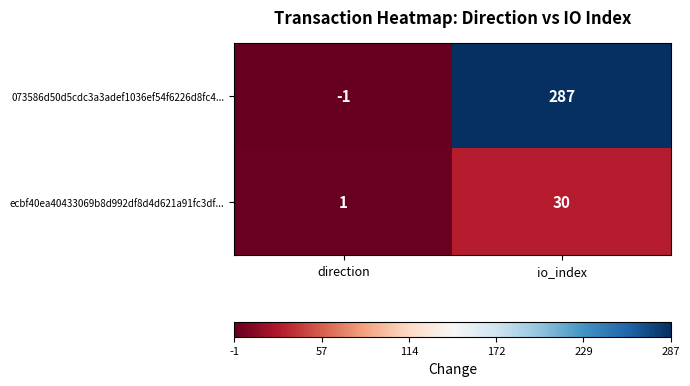

What is the difference between the maximum and minimum values in the 073586d50d5cdc3a3adef1036ef54f6226d8fc4... series?

288